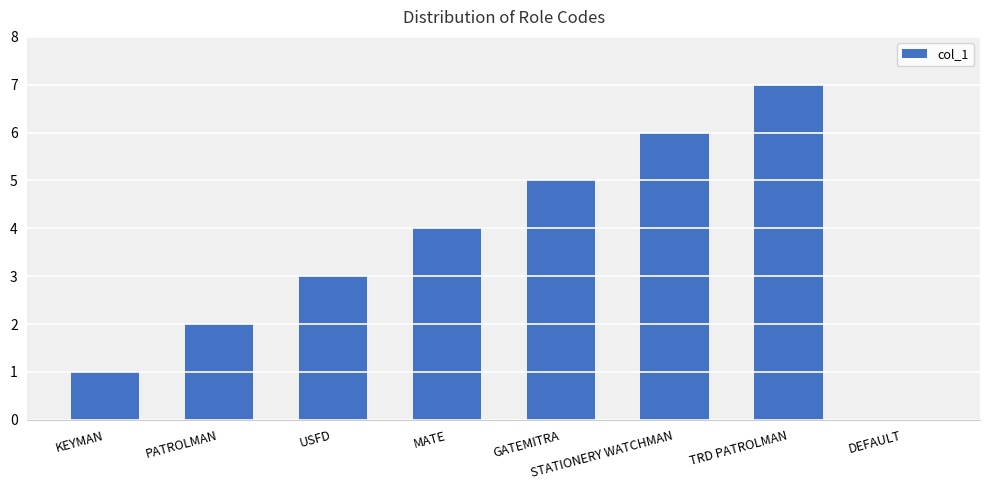

Which has a higher value, DEFAULT or PATROLMAN?

PATROLMAN